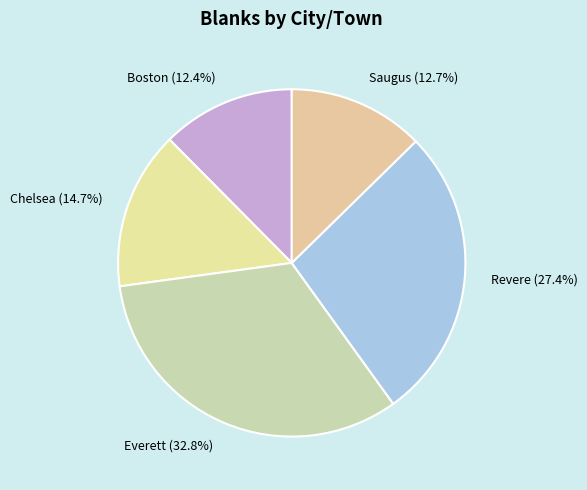

Do Revere (27.4%) and Everett (32.8%) together represent more than half of the pie?

Yes